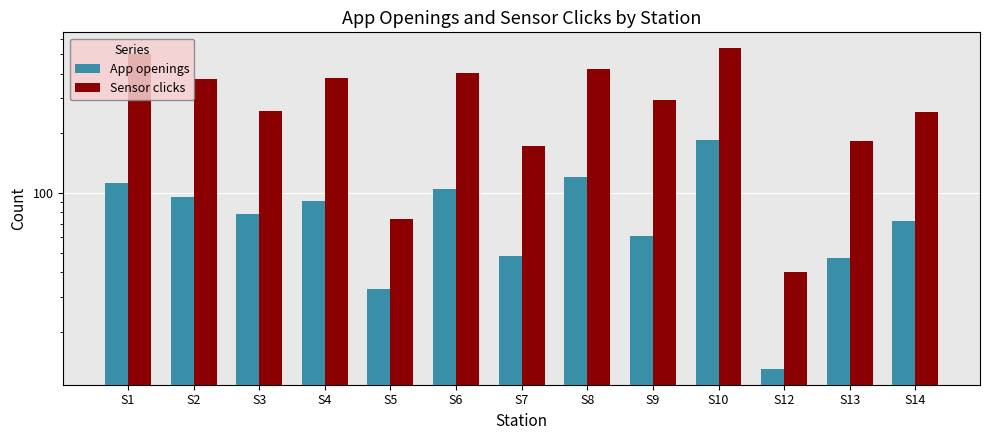

Reading right to left, list all the values displayed in this chart.

App openings: S14=72	S13=47	S12=13	S10=186	S9=61	S8=120	S7=48	S6=105	S5=33	S4=91	S3=78	S2=96	S1=112
Sensor clicks: S14=256	S13=183	S12=40	S10=537	S9=295	S8=424	S7=173	S6=404	S5=74	S4=381	S3=259	S2=377	S1=502